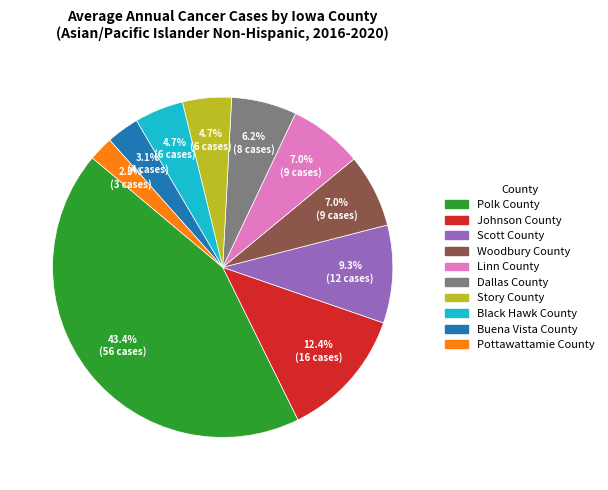

True or false: Story County accounts for 5% of the total.

True